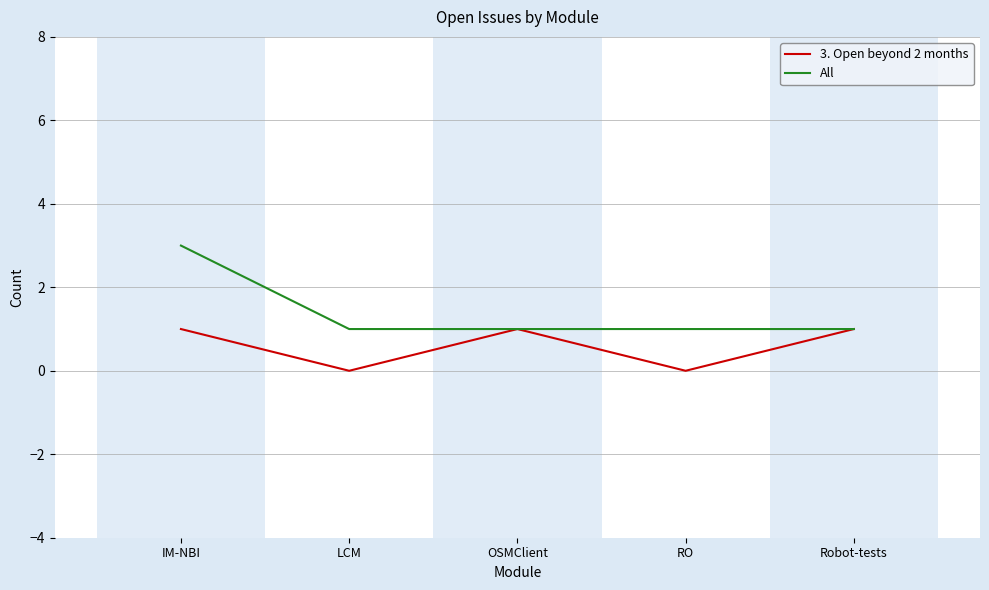

What is the average value of the 3. Open beyond 2 months series?

1